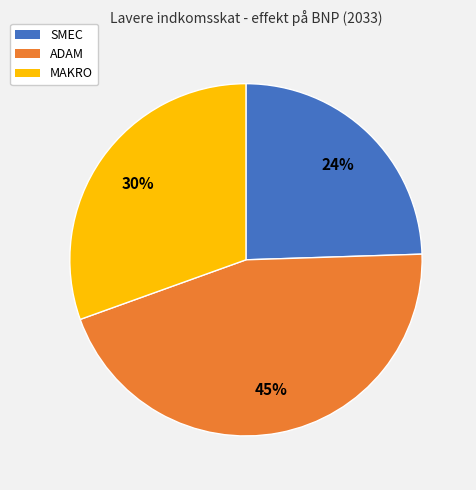

Rank the categories by value from lowest to highest.

SMEC, MAKRO, ADAM